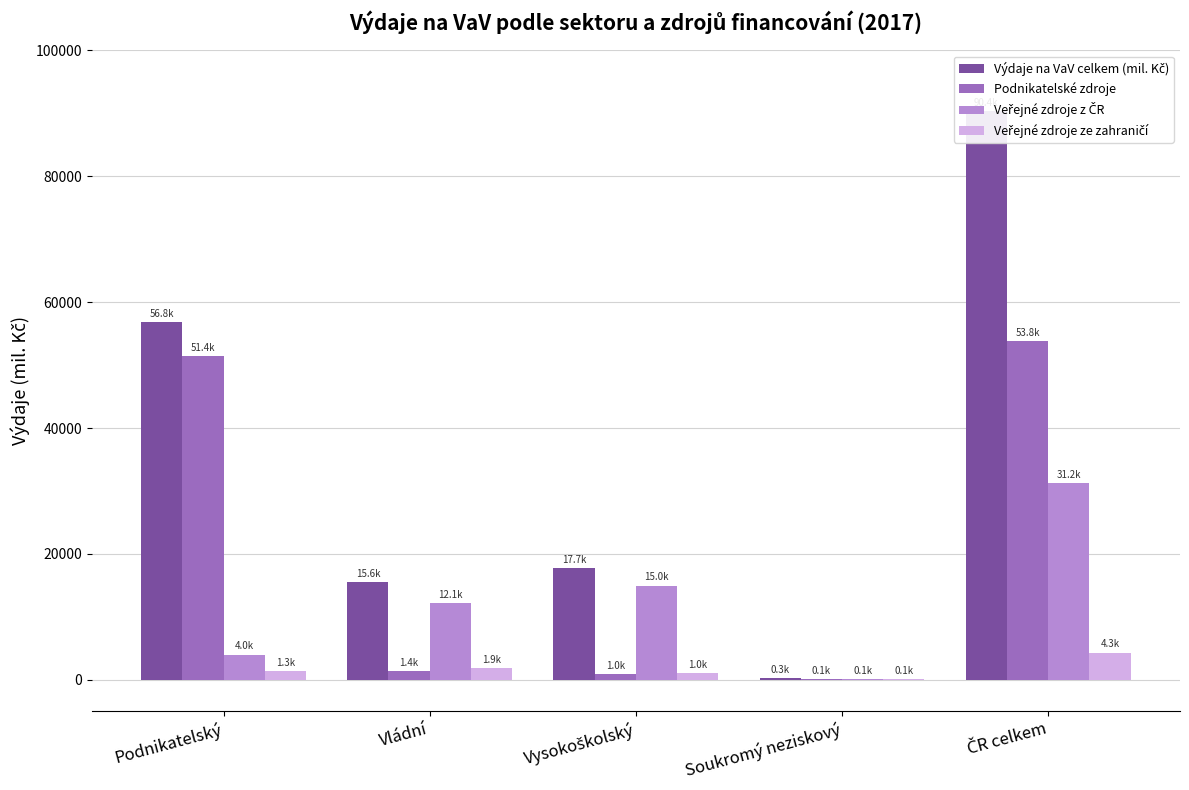

What is the difference between the second highest and second lowest values in the Veřejné zdroje ze zahraničí series?

919.0